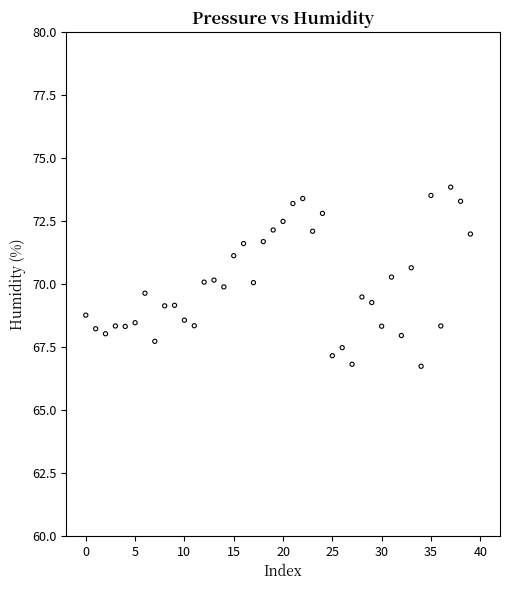

What is the range of Y values (max minus min)?

7.1